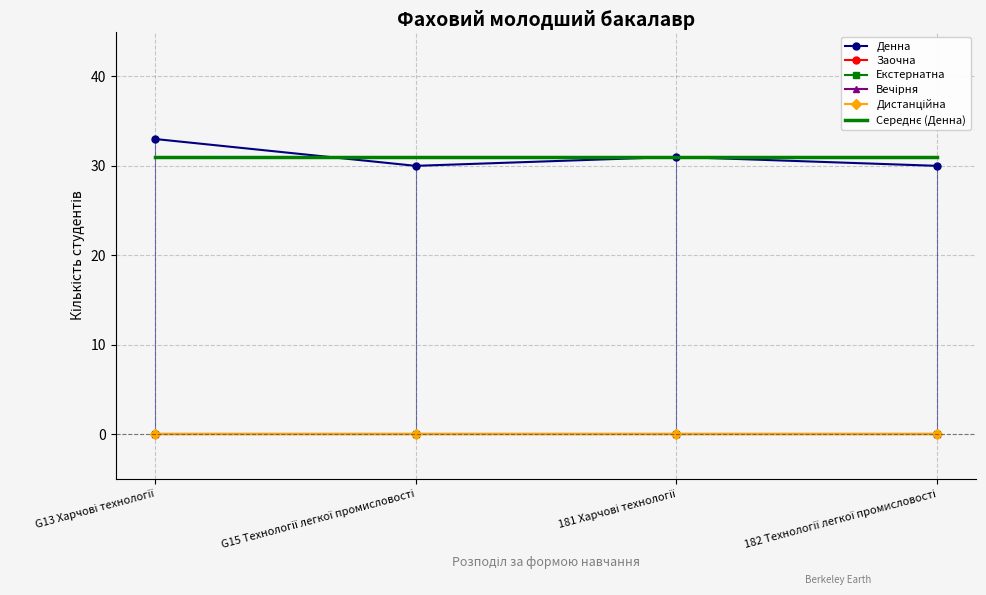

What is the approximate value of Середнє (Денна) at 182 Технології легкої промисловості?

31